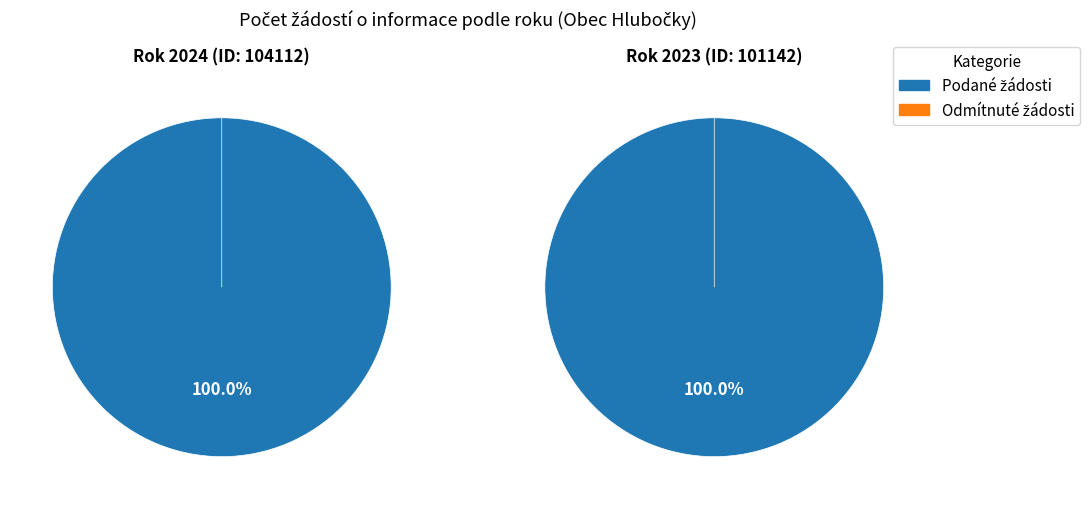

How many slices are in this pie chart?

2